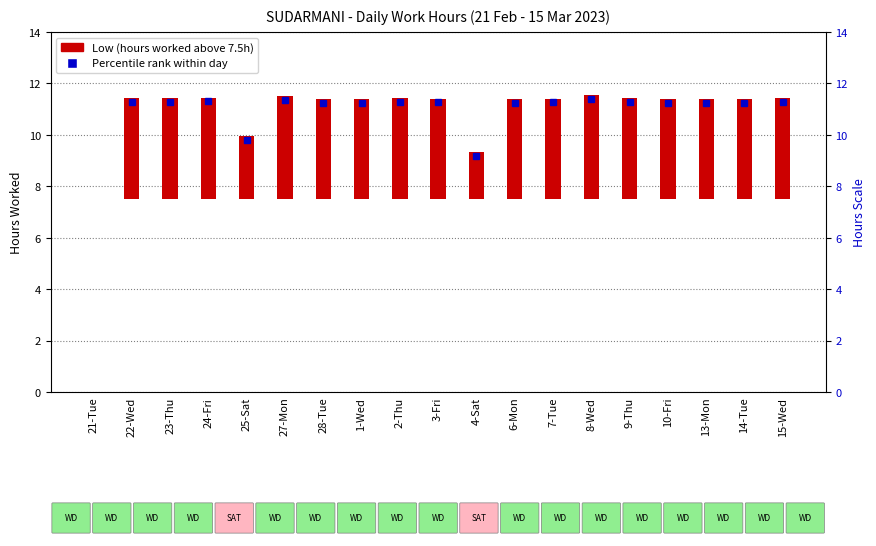

Which has a higher value, 25-Sat or 24-Fri?

24-Fri